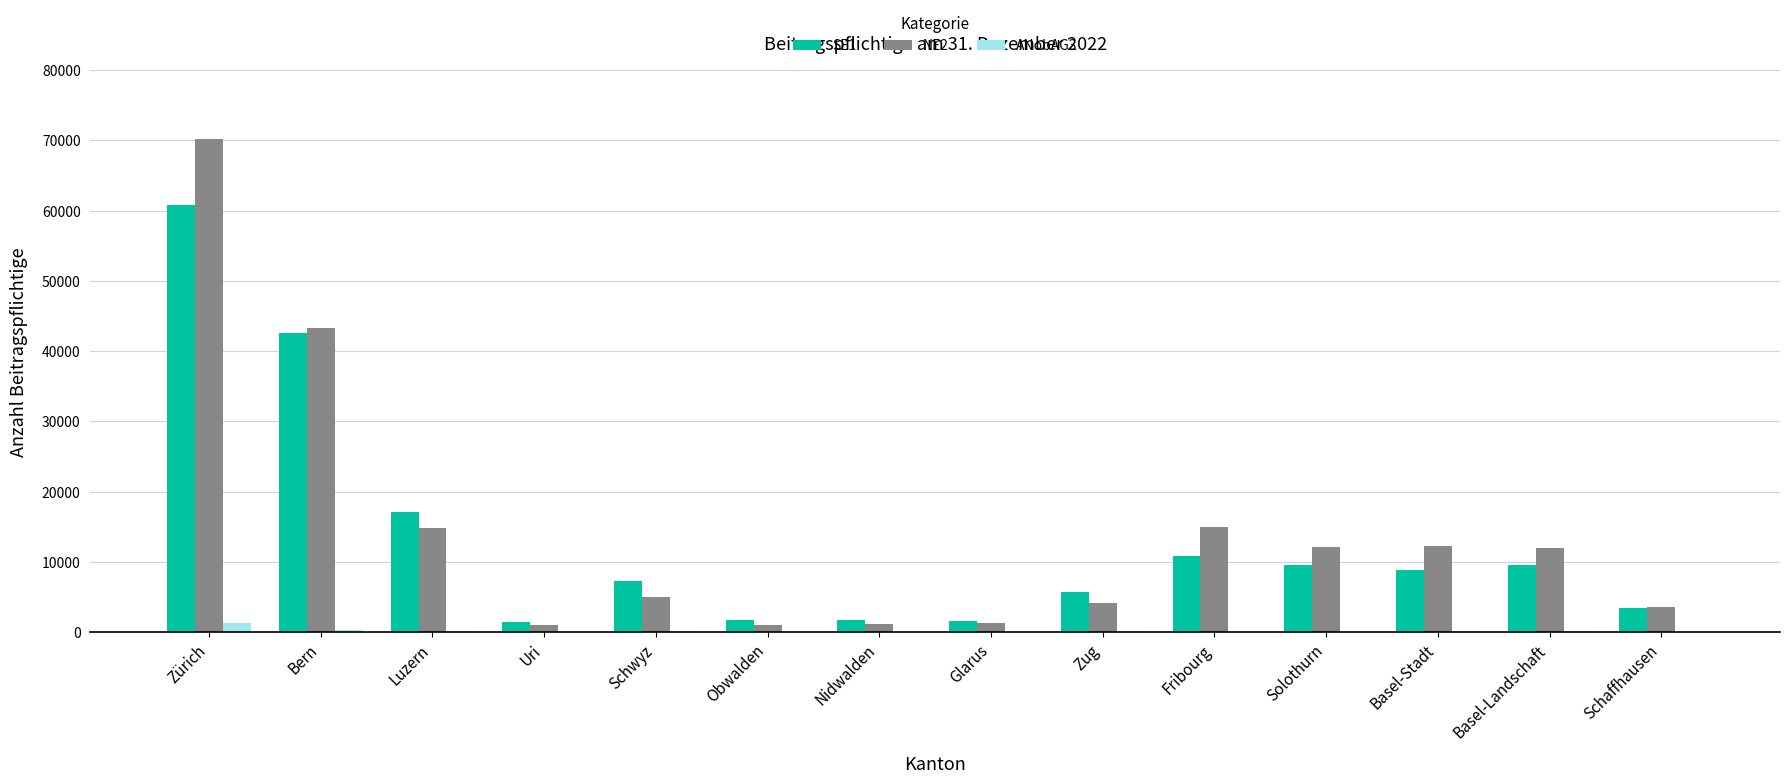

How many groups of bars are there?

14